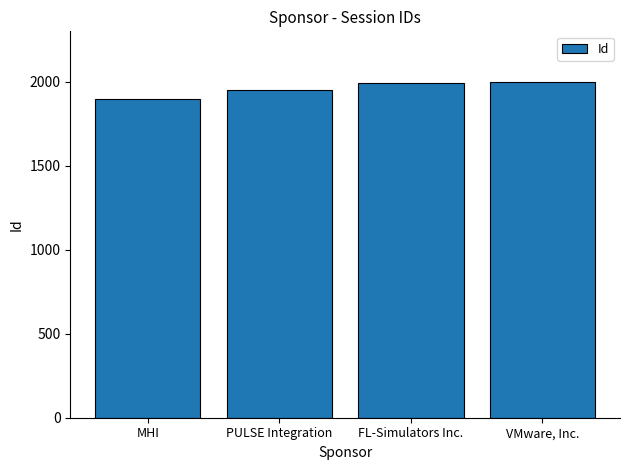

Approximately how many times larger is the value at MHI compared to PULSE Integration?

1.0